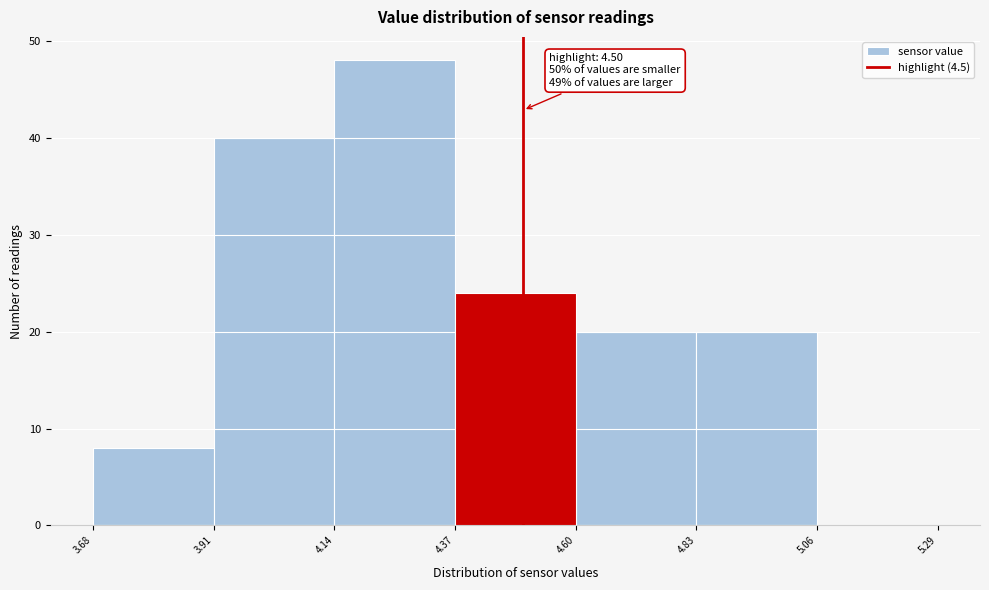

Over which range of the x-axis is the bar tallest?

4.14 to 4.37